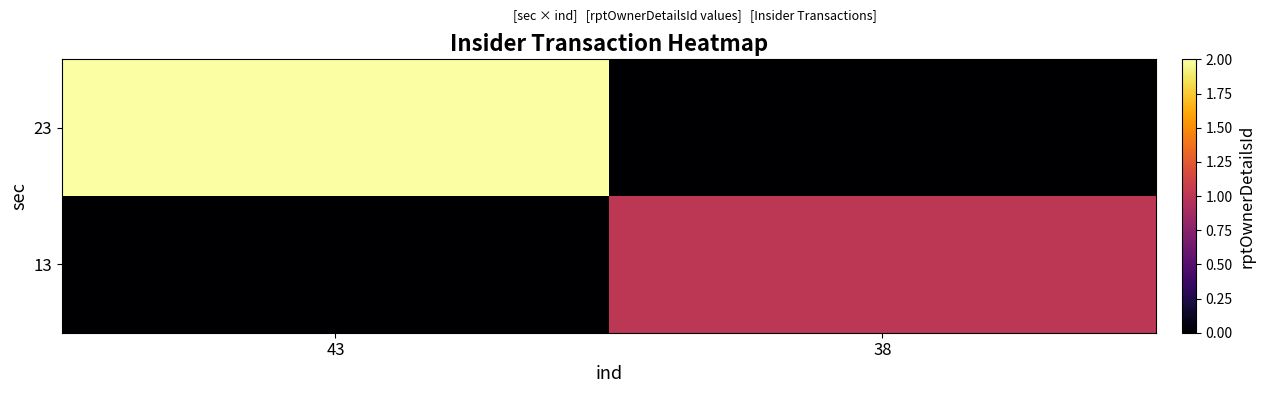

Rank the series at 43 from lowest to highest value.

13, 23